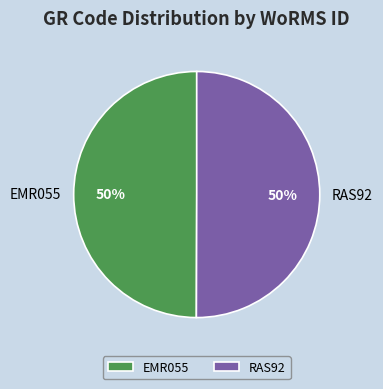

What percentage is the RAS92 slice, to the nearest percent?

50%